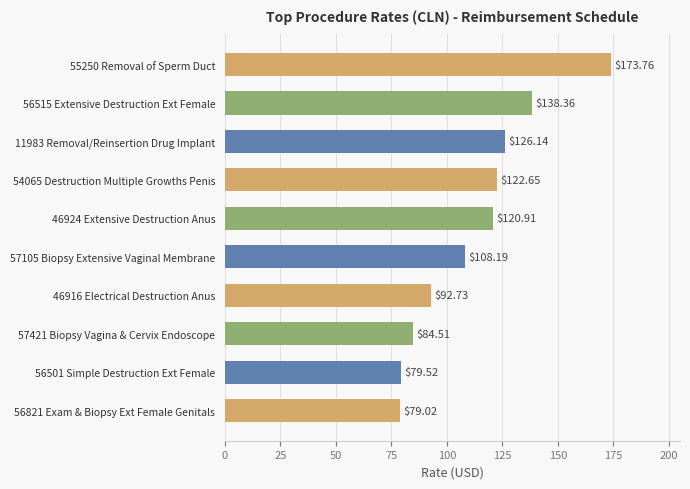

What is the difference between the second highest and minimum values?

59.3